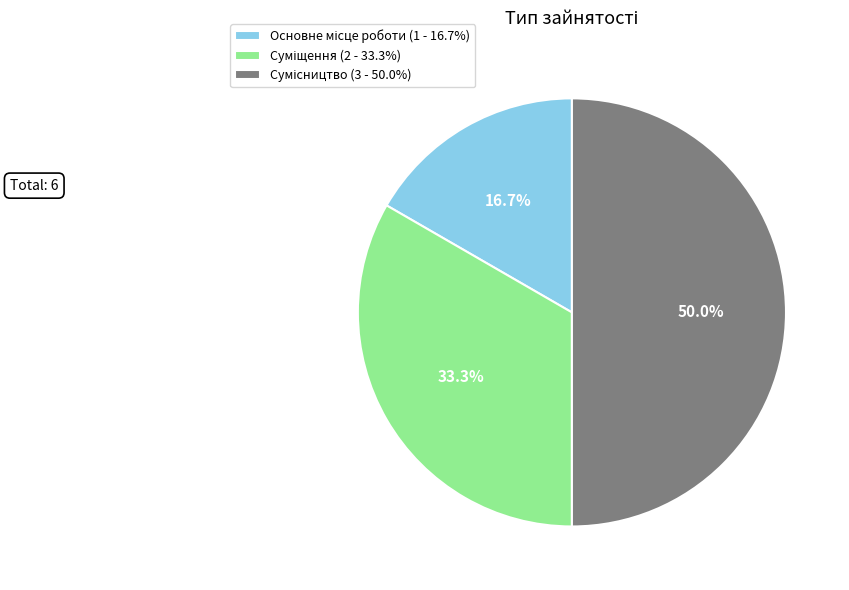

What is the ratio of the value at Сумісництво to the value at Основне місце роботи?

3.0